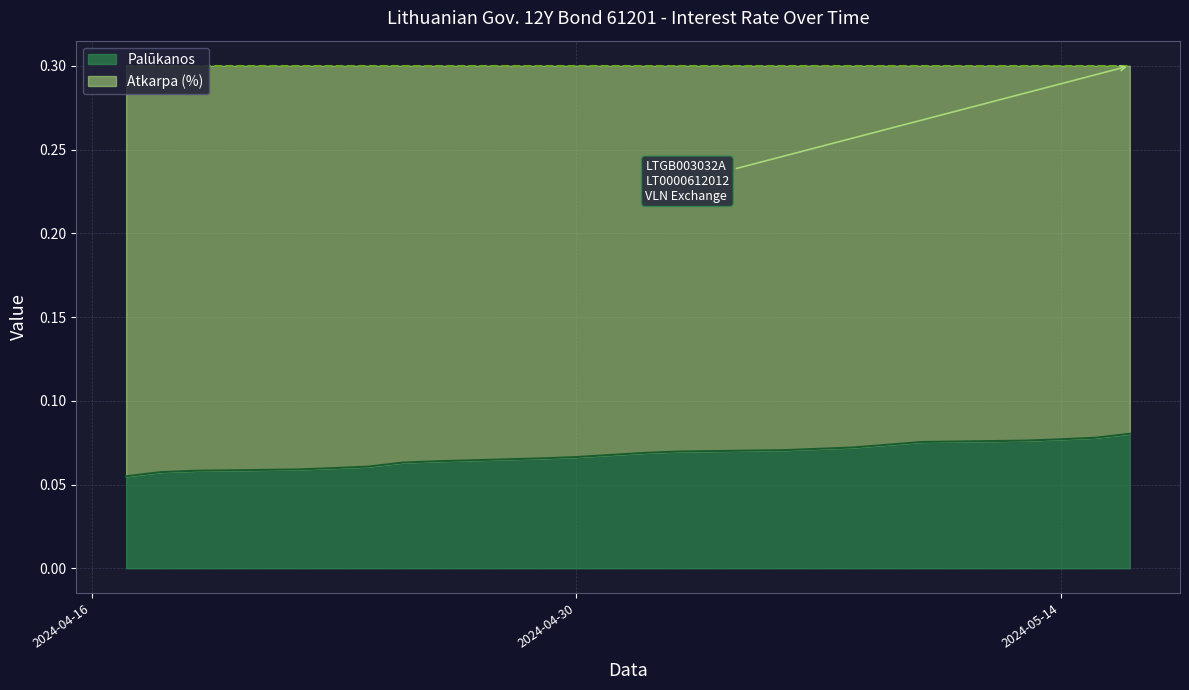

Is it true that Palūkanos equals 0.0 at 2024-05-14?

False